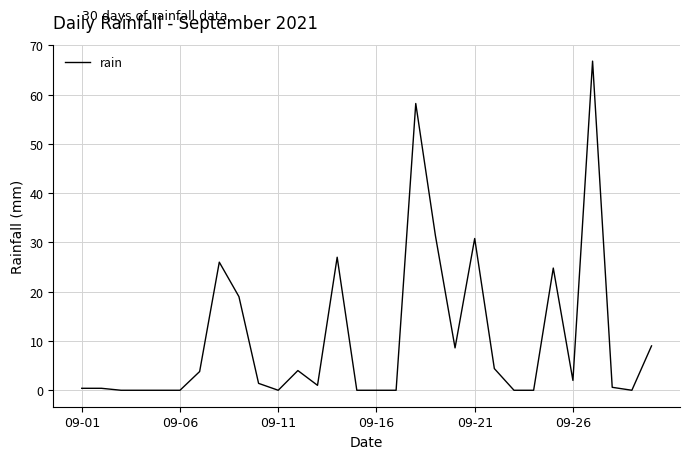

What is the maximum value shown in the chart?

66.8